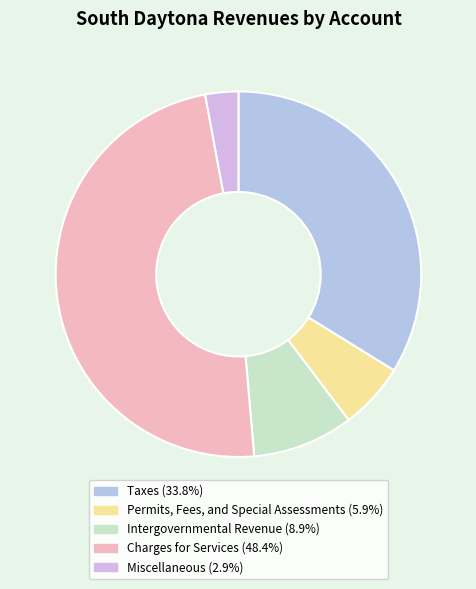

To the nearest percent, what is the combined percentage of Charges for Services and Intergovernmental Revenue?

57%